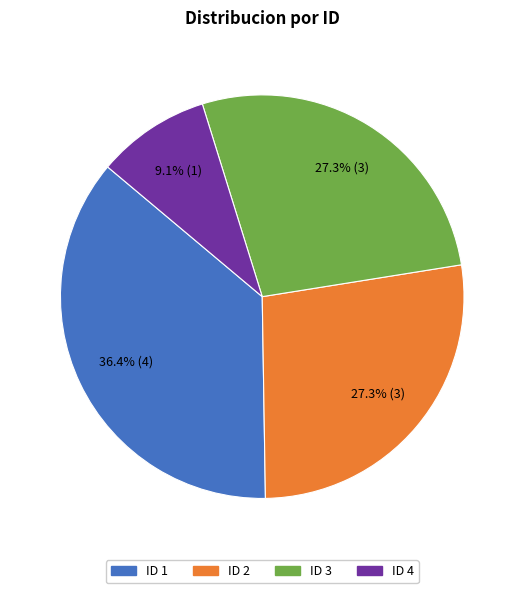

Count the number of slices in the pie.

4